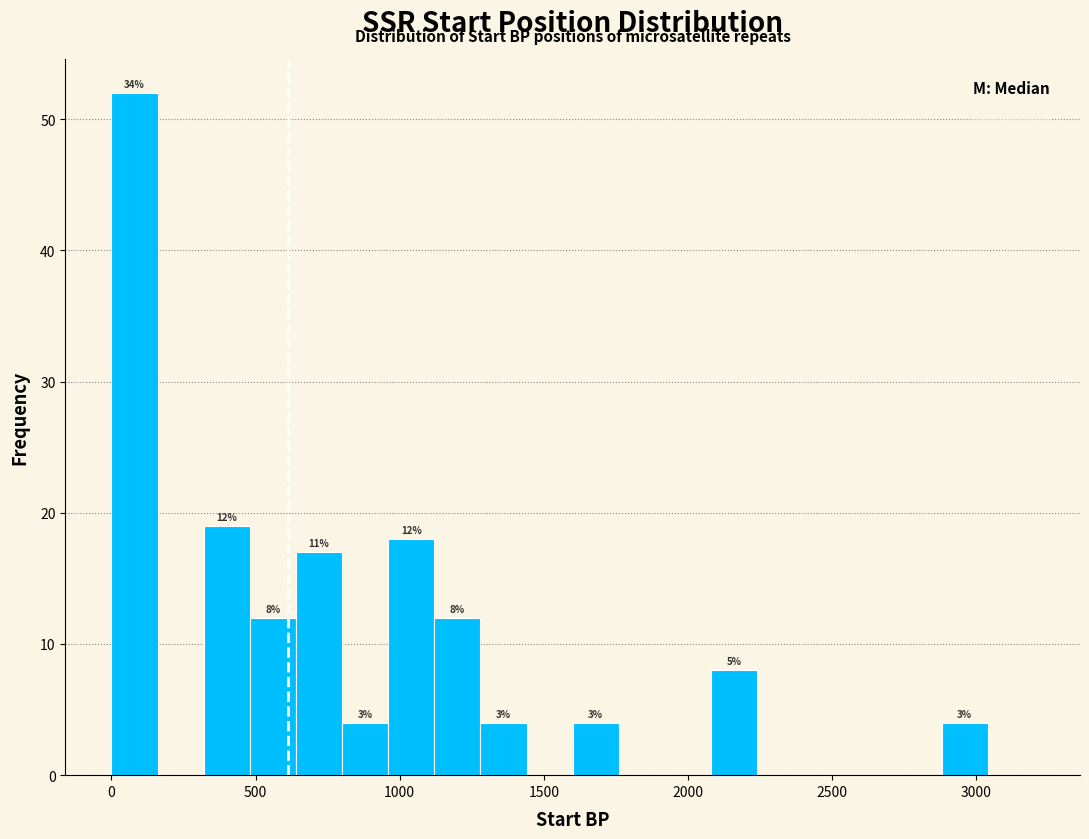

Read against the x-axis, roughly where is the centre of the tallest bar?

100